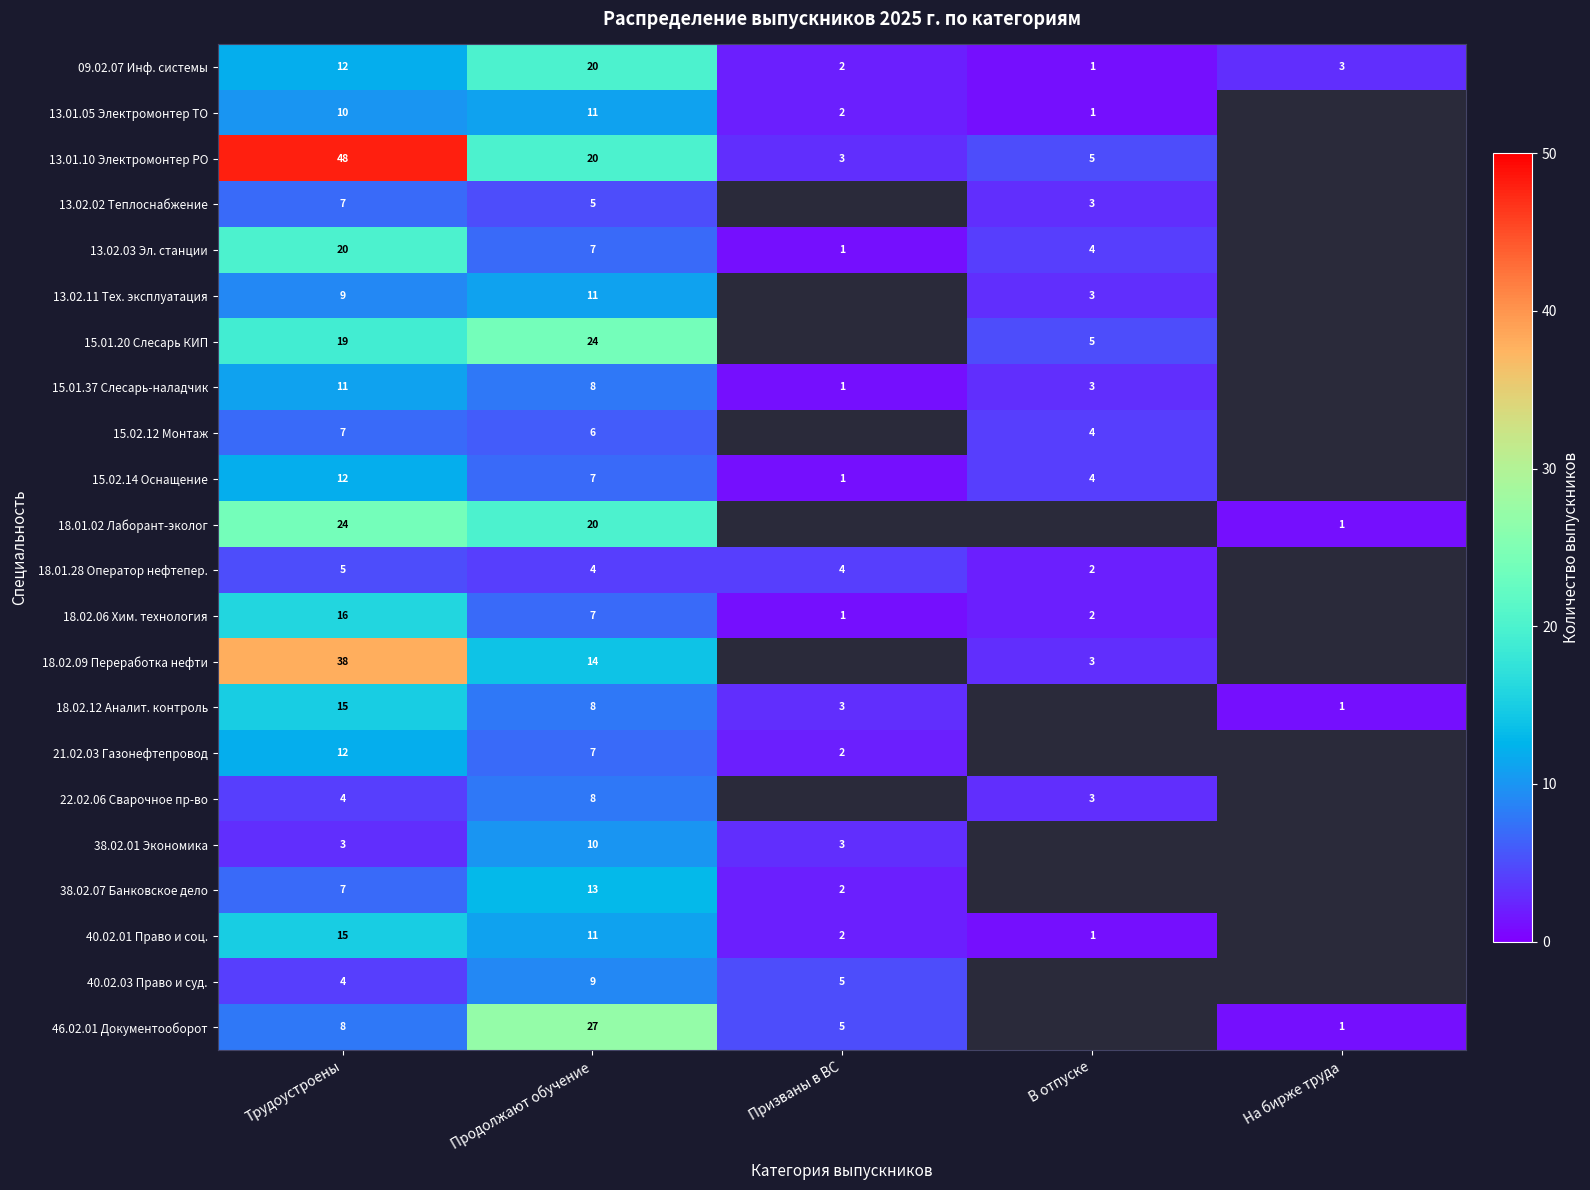

The 21.02.03 Газонефтепровод series shows 19 at Трудоустроены. True or false?

False